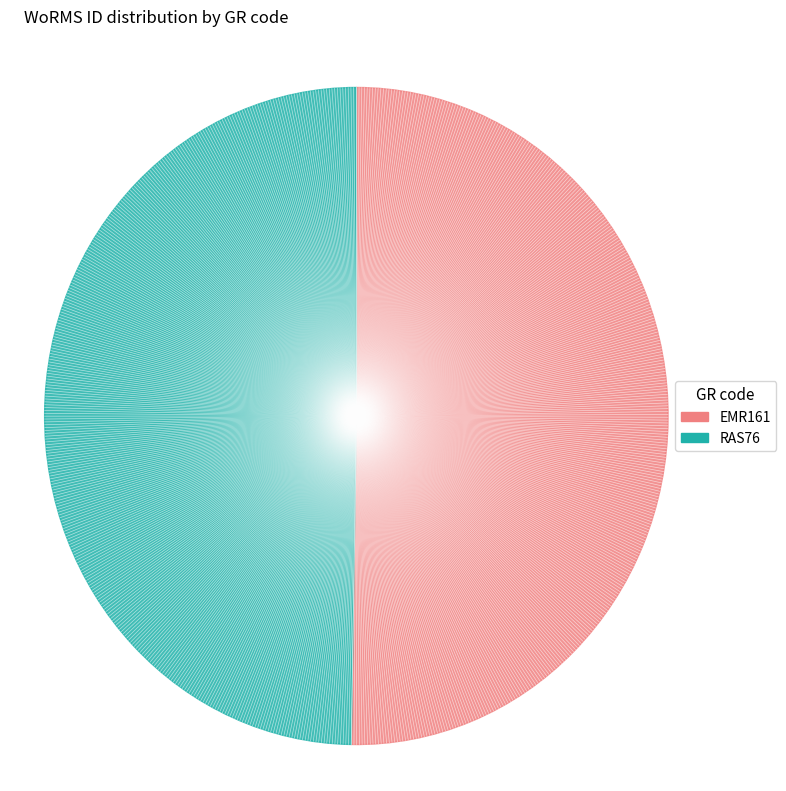

Is there any slice that represents more than half of the pie?

Yes